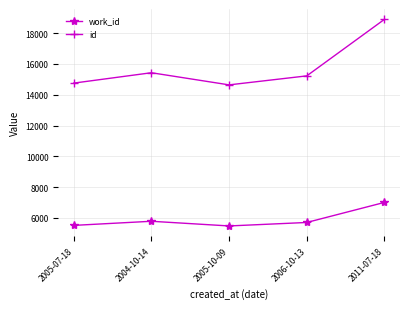

Rank the series by their maximum value, from lowest to highest.

work_id, id